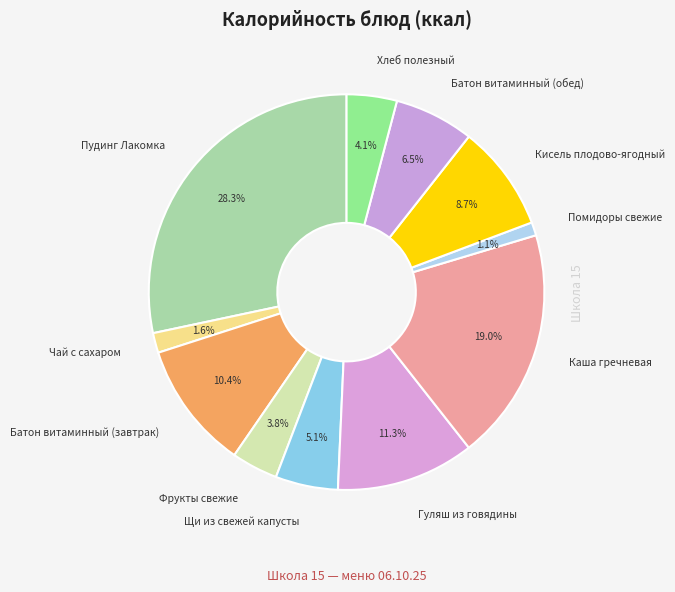

To the nearest percent, what is the difference between the Хлеб полезный and Кисель плодово-ягодный slice percentages?

5%